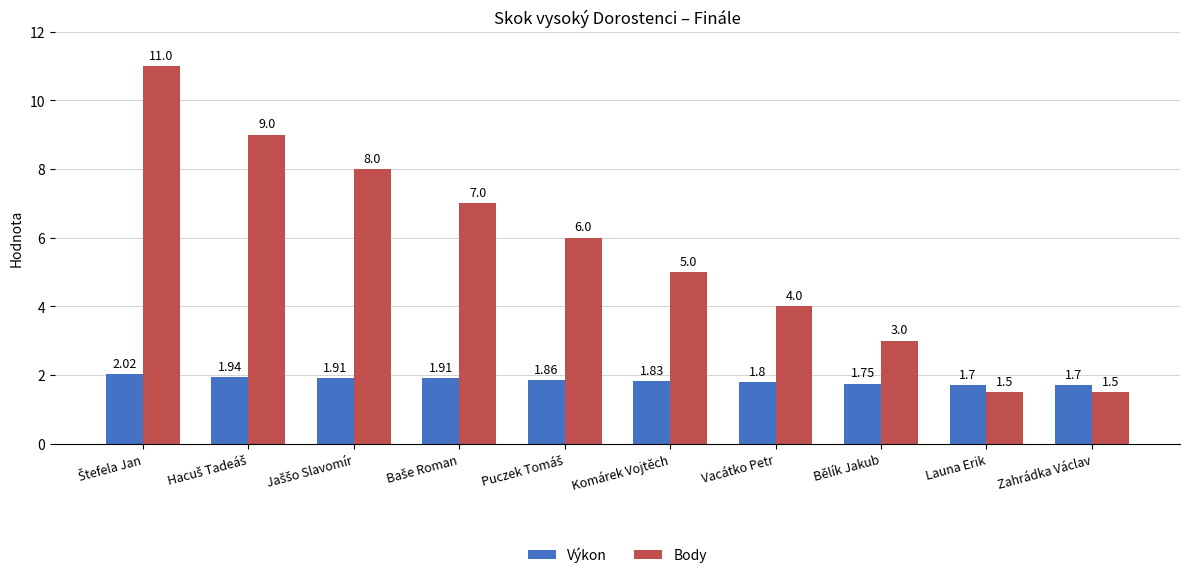

Which series has the largest range (max minus min)?

Body